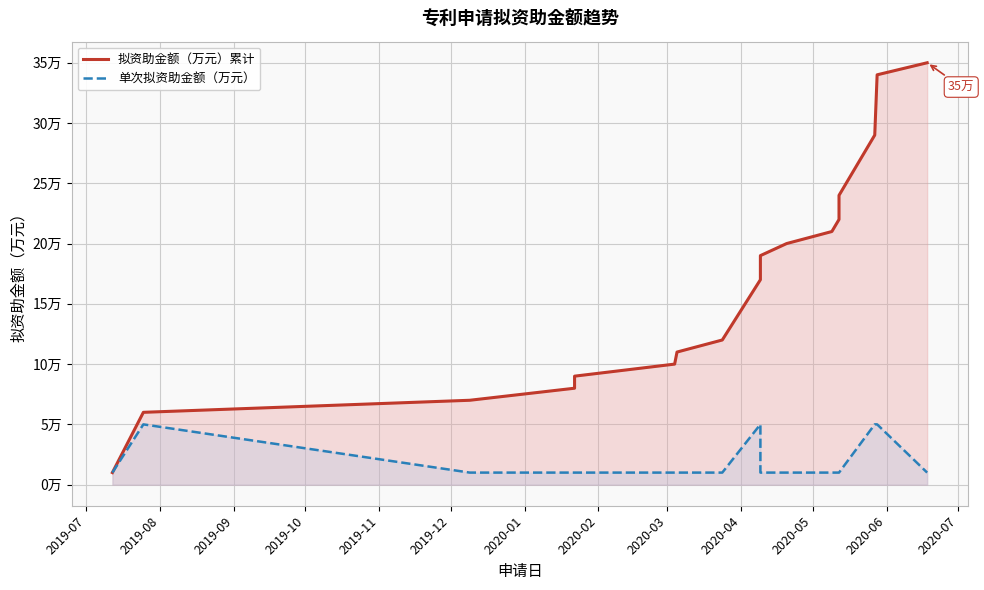

Which series changed the most between 2019-07 and 2019-10?

拟资助金额（万元）累计